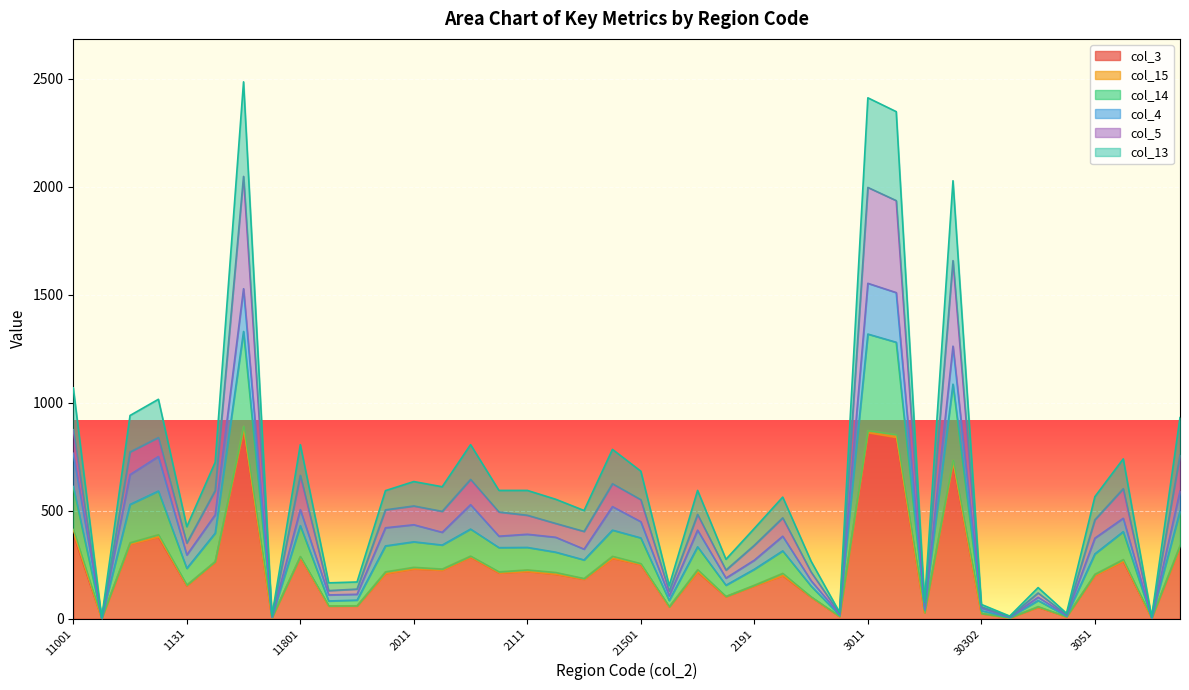

What is the difference between the maximum and minimum values in the col_3 series?

875